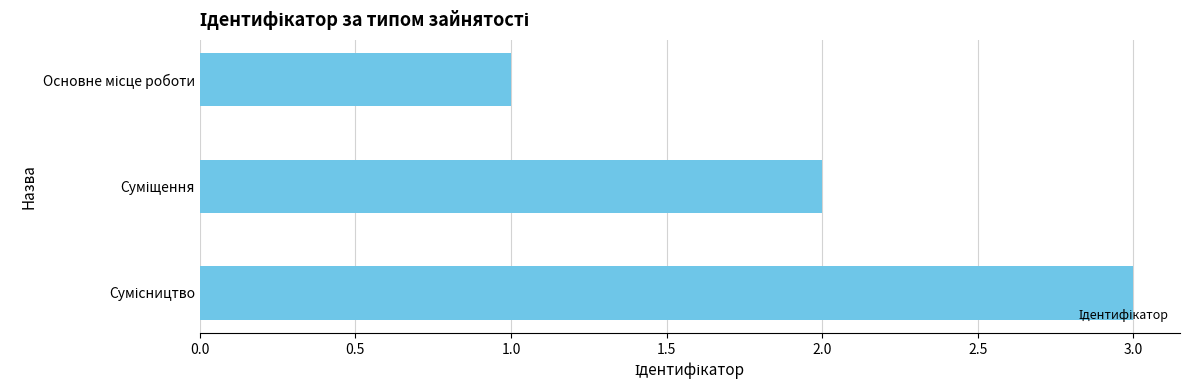

What is the maximum value shown in the chart?

3